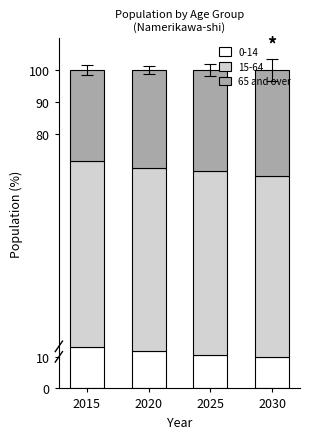

How many bars are there in total?

4